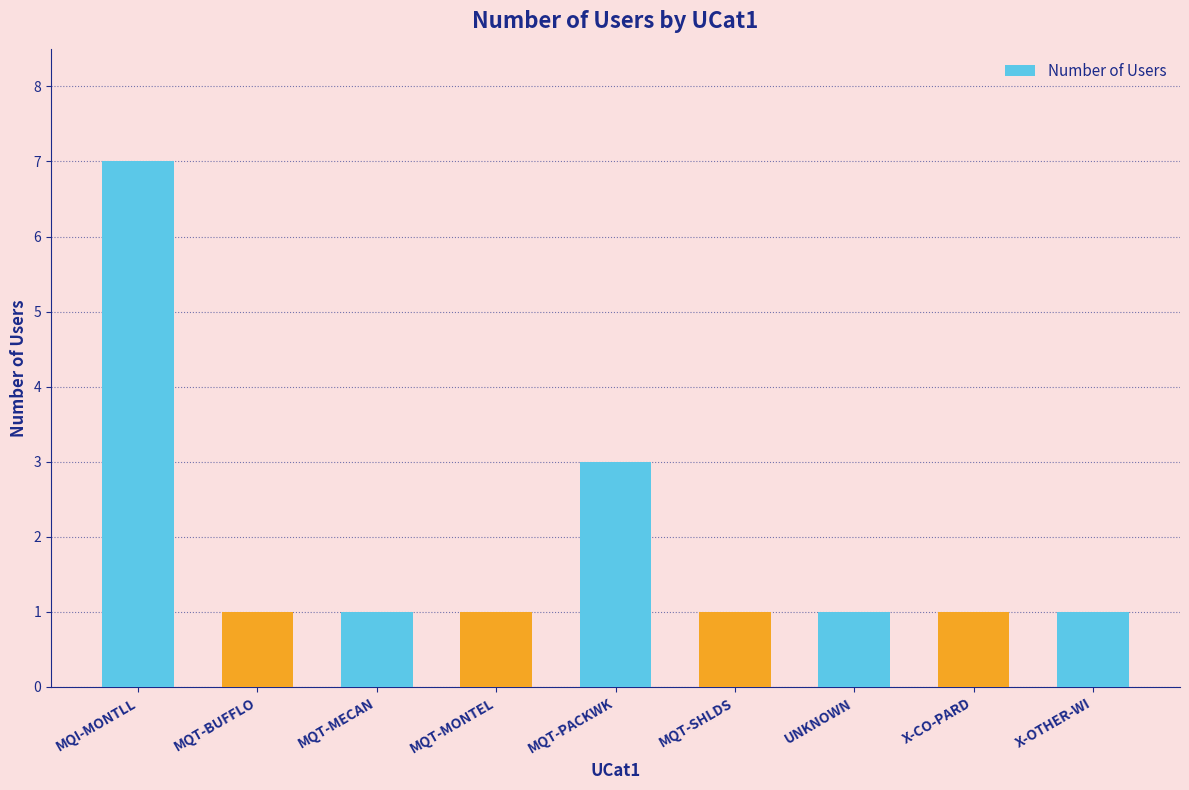

Is it true that the value at MQT-BUFFLO is 2?

False